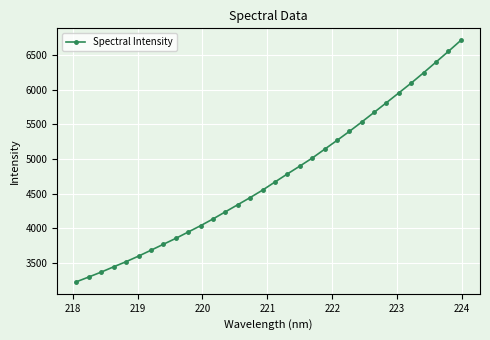

What is the value of the 30th point from the left?

6396.2